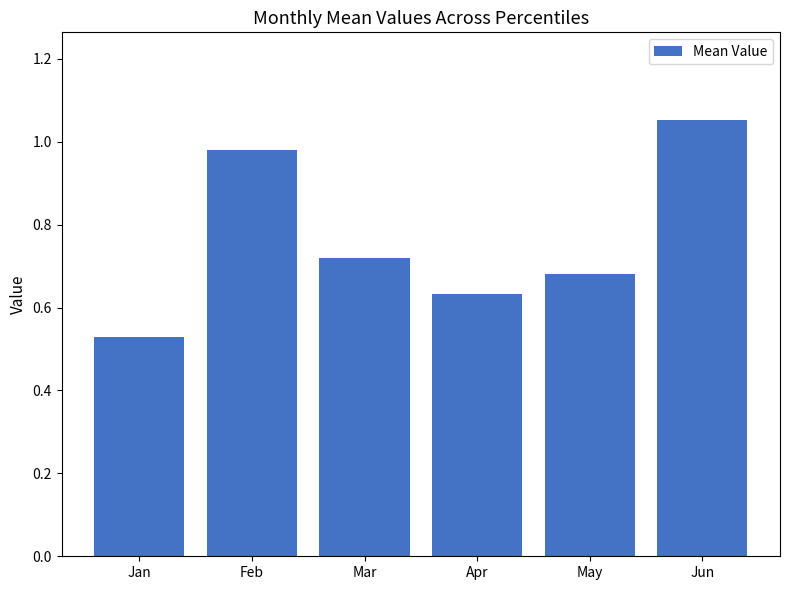

True or false: the data shows 0.7 at Jan.

False